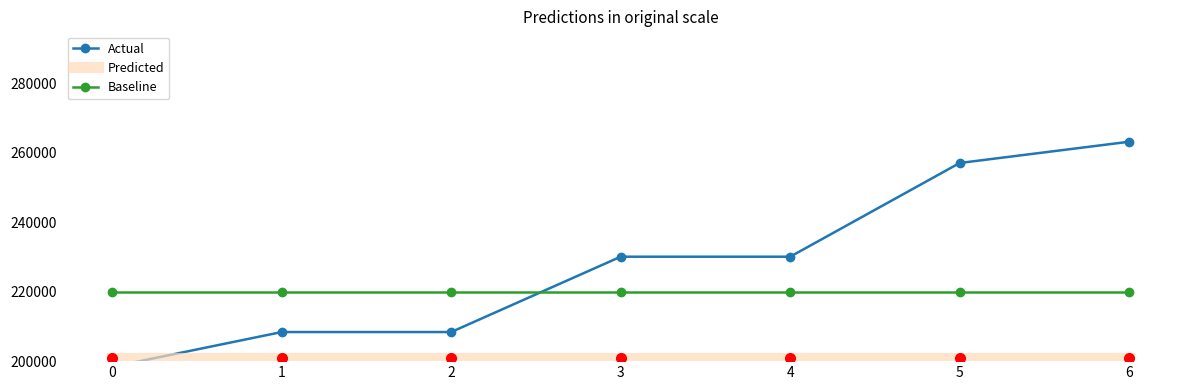

What is the value of the Predicted point at the 7th from the left?

201000